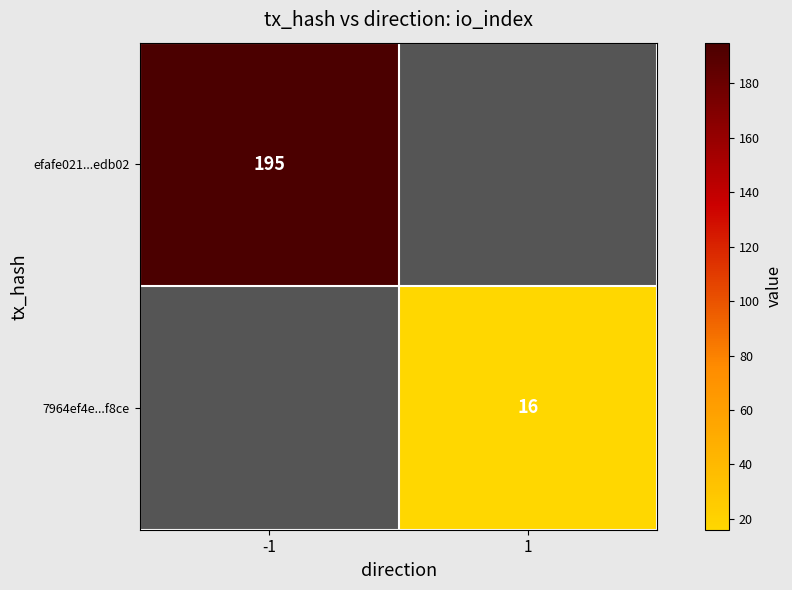

True or false: 7964ef4e...f8ce has a value of 16 at 1.

True